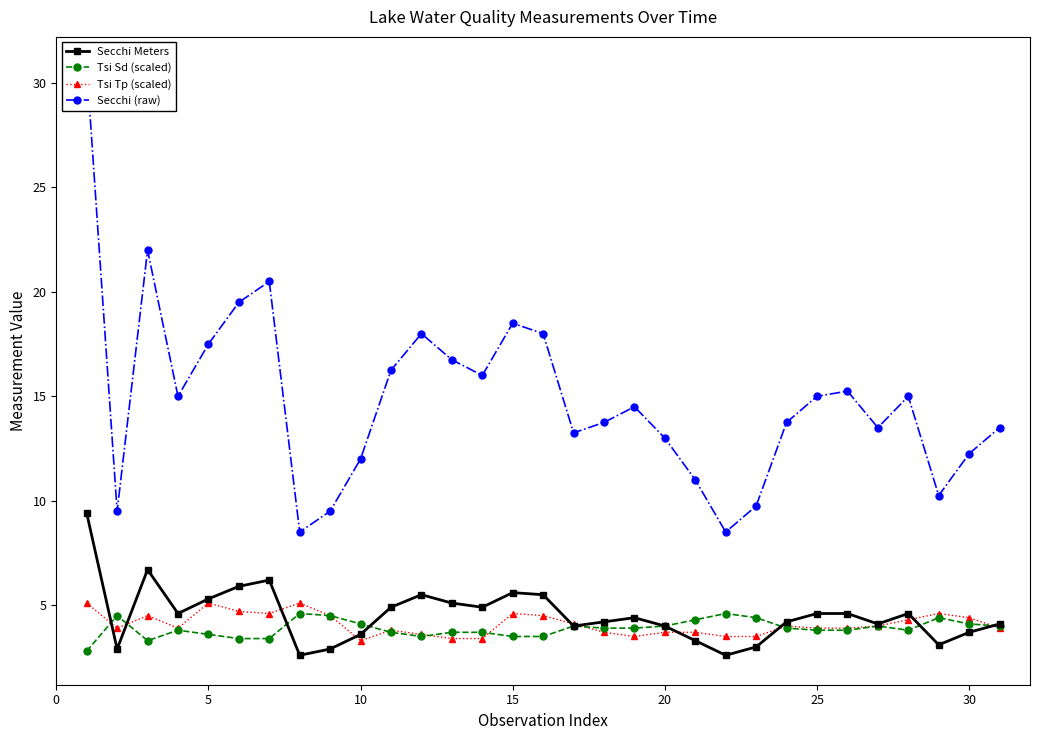

What is the maximum value for Tsi Tp (scaled)?

5.1